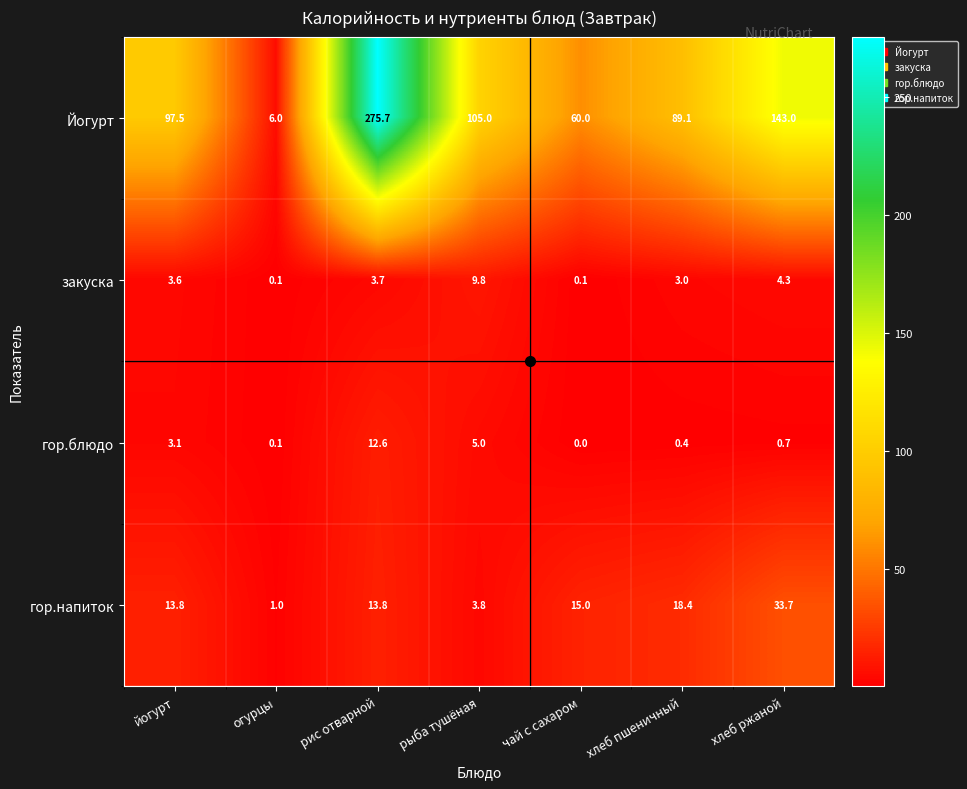

At which label does Йогурт reach its minimum?

огурцы